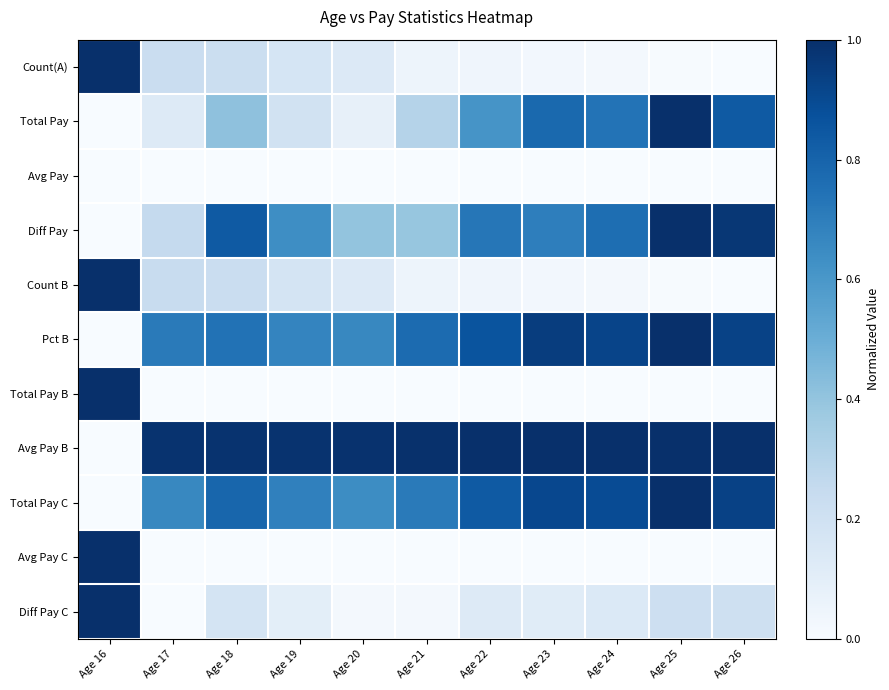

Reading left to right, what are all the values shown in this chart?

Count(A): Age 16=1.0	Age 17=0.2	Age 18=0.2	Age 19=0.2	Age 20=0.1	Age 21=0.0	Age 22=0.0	Age 23=0.0	Age 24=0.0	Age 25=0.0	Age 26=0.0
Total Pay: Age 16=0.0	Age 17=0.1	Age 18=0.4	Age 19=0.2	Age 20=0.1	Age 21=0.3	Age 22=0.6	Age 23=0.8	Age 24=0.7	Age 25=1.0	Age 26=0.8
Avg Pay: Age 16=0.0	Age 17=0.0	Age 18=0.0	Age 19=0.0	Age 20=0.0	Age 21=0.0	Age 22=0.0	Age 23=0.0	Age 24=0.0	Age 25=0.0	Age 26=0.0
Diff Pay: Age 16=0.0	Age 17=0.3	Age 18=0.8	Age 19=0.6	Age 20=0.4	Age 21=0.4	Age 22=0.7	Age 23=0.7	Age 24=0.8	Age 25=1.0	Age 26=1.0
Count B: Age 16=1.0	Age 17=0.2	Age 18=0.2	Age 19=0.2	Age 20=0.1	Age 21=0.1	Age 22=0.0	Age 23=0.0	Age 24=0.0	Age 25=0.0	Age 26=0.0
Pct B: Age 16=0.0	Age 17=0.7	Age 18=0.7	Age 19=0.7	Age 20=0.7	Age 21=0.8	Age 22=0.9	Age 23=0.9	Age 24=0.9	Age 25=1.0	Age 26=0.9
Total Pay B: Age 16=1.0	Age 17=0.0	Age 18=0.0	Age 19=0.0	Age 20=0.0	Age 21=0.0	Age 22=0.0	Age 23=0.0	Age 24=0.0	Age 25=0.0	Age 26=0.0
Avg Pay B: Age 16=0.0	Age 17=1.0	Age 18=1.0	Age 19=1.0	Age 20=1.0	Age 21=1.0	Age 22=1.0	Age 23=1.0	Age 24=1.0	Age 25=1.0	Age 26=1.0
Total Pay C: Age 16=0.0	Age 17=0.7	Age 18=0.8	Age 19=0.7	Age 20=0.6	Age 21=0.7	Age 22=0.8	Age 23=0.9	Age 24=0.9	Age 25=1.0	Age 26=0.9
Avg Pay C: Age 16=1.0	Age 17=0.0	Age 18=0.0	Age 19=0.0	Age 20=0.0	Age 21=0.0	Age 22=0.0	Age 23=0.0	Age 24=0.0	Age 25=0.0	Age 26=0.0
Diff Pay C: Age 16=1.0	Age 17=0.0	Age 18=0.2	Age 19=0.1	Age 20=0.0	Age 21=0.0	Age 22=0.1	Age 23=0.1	Age 24=0.1	Age 25=0.2	Age 26=0.2